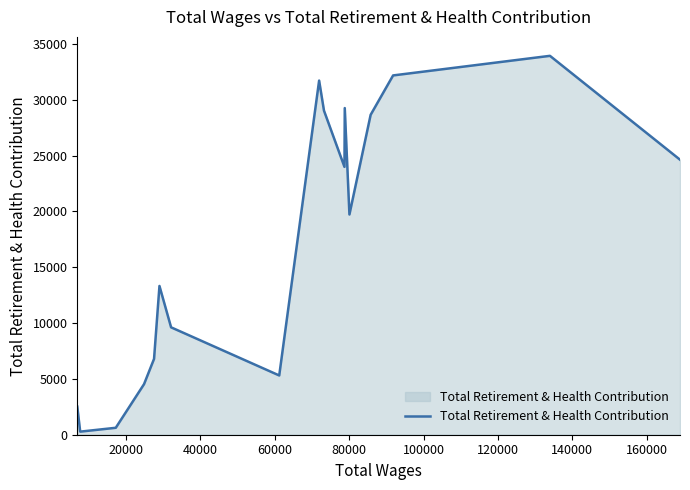

What is the difference between the maximum and minimum values?

33667